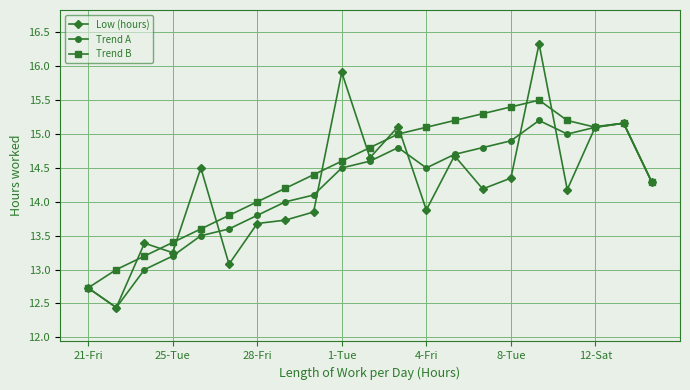

What is the average value of the Trend B series?

14.4